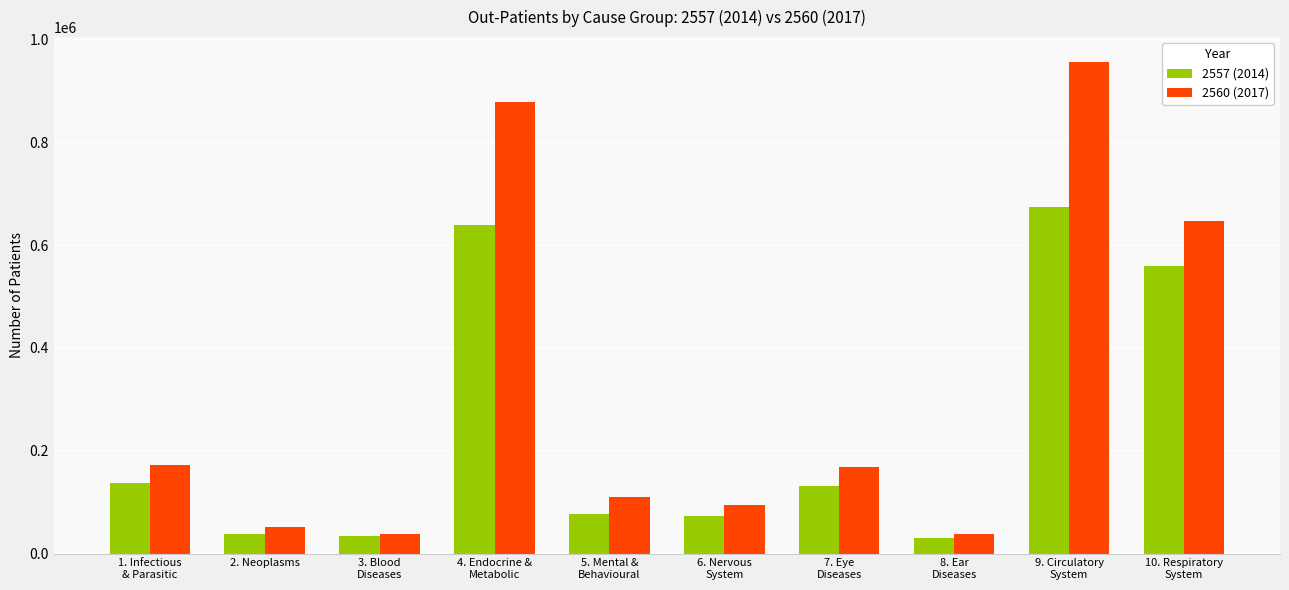

What is the maximum value for 2560 (2017)?

957007